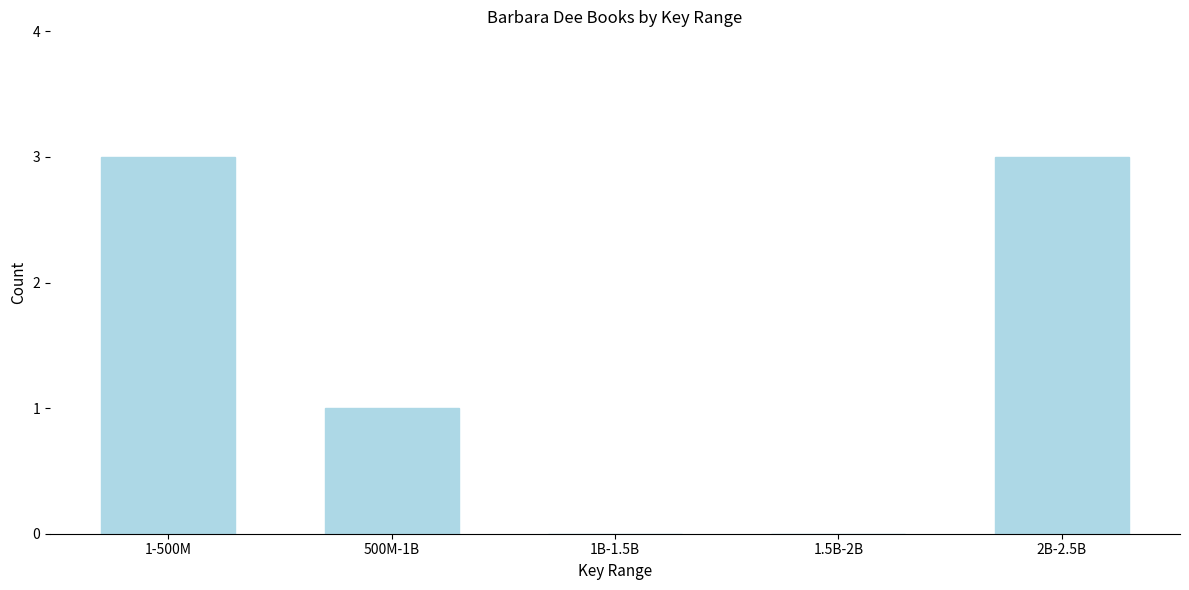

Reading left to right, transcribe all the data shown in this chart.

1-500M=3	500M-1B=1	1B-1.5B=0	1.5B-2B=0	2B-2.5B=3